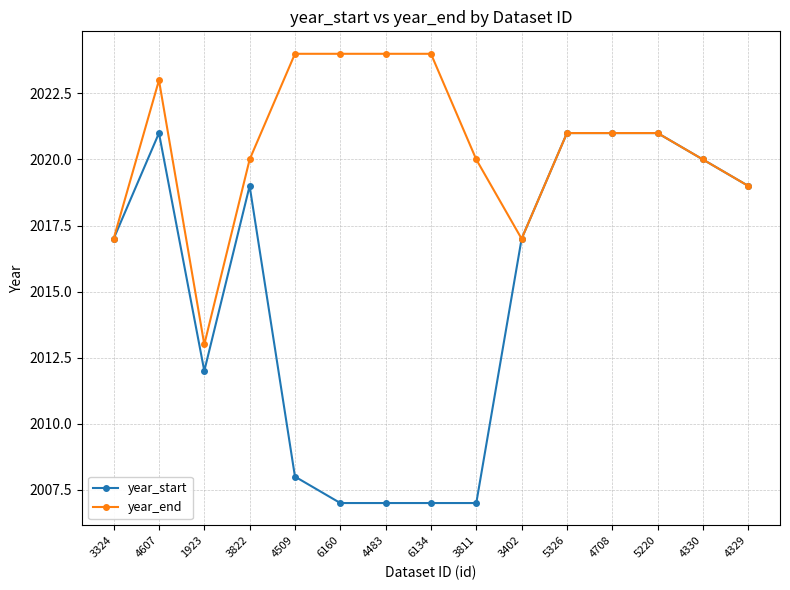

At which label does year_end first exceed 2021?

4607